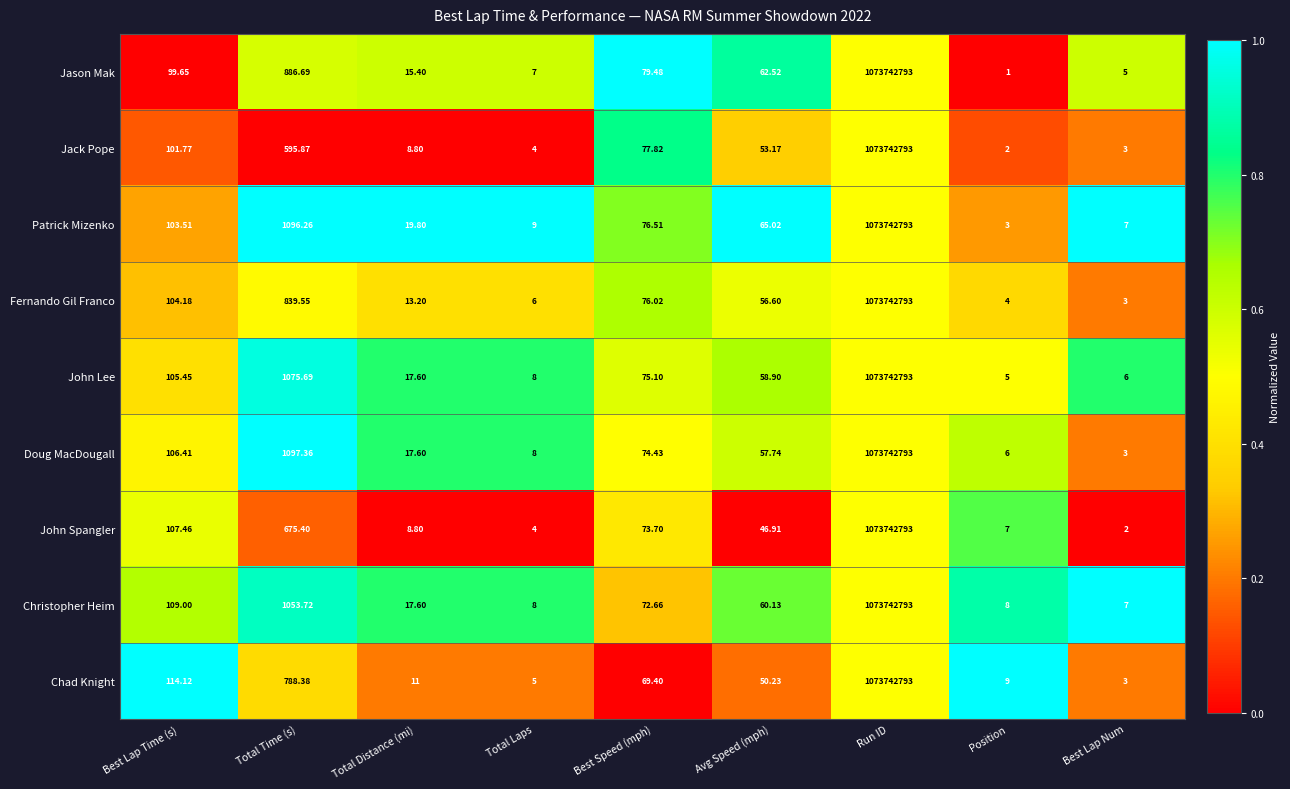

Count the number of categories in the chart.

9